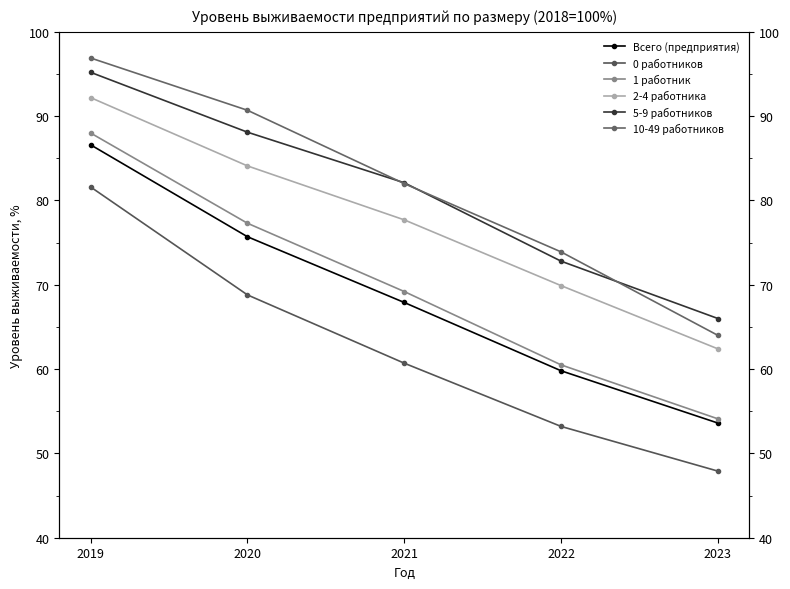

Reading left to right, what are all the values shown in this chart?

Всего (предприятия): 86.6	75.7	67.9	59.8	53.6
0 работников: 81.6	68.8	60.7	53.2	47.9
1 работник: 88.0	77.3	69.2	60.5	54.1
2-4 работника: 92.2	84.1	77.7	69.9	62.4
5-9 работников: 95.2	88.1	82.1	72.8	66.0
10-49 работников: 96.9	90.7	82.0	73.9	64.0